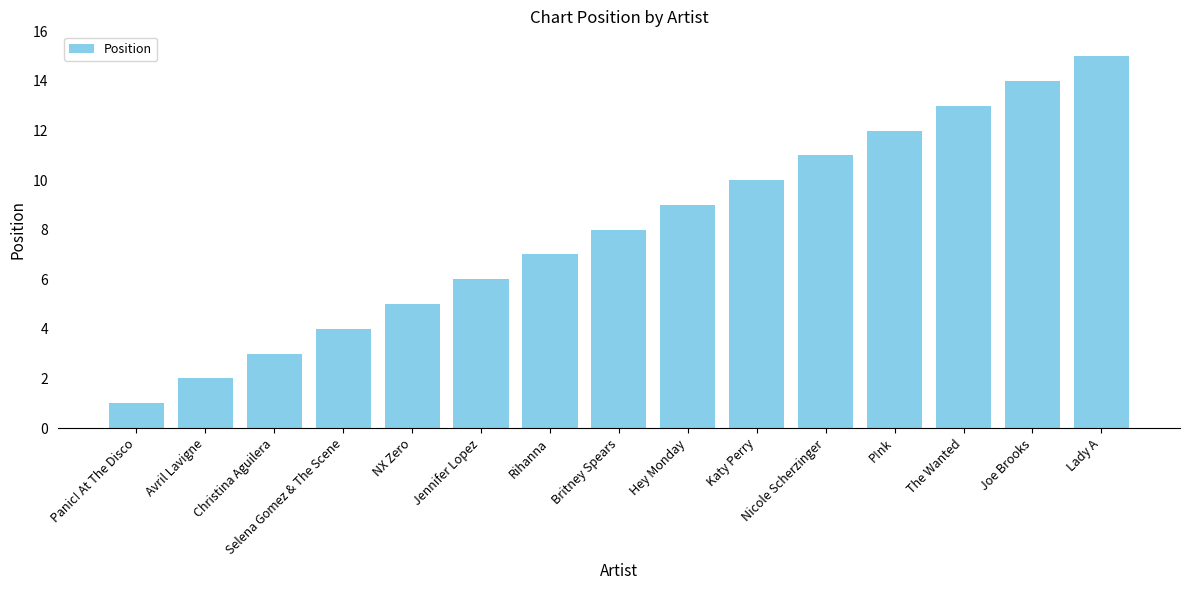

What is the average value?

8